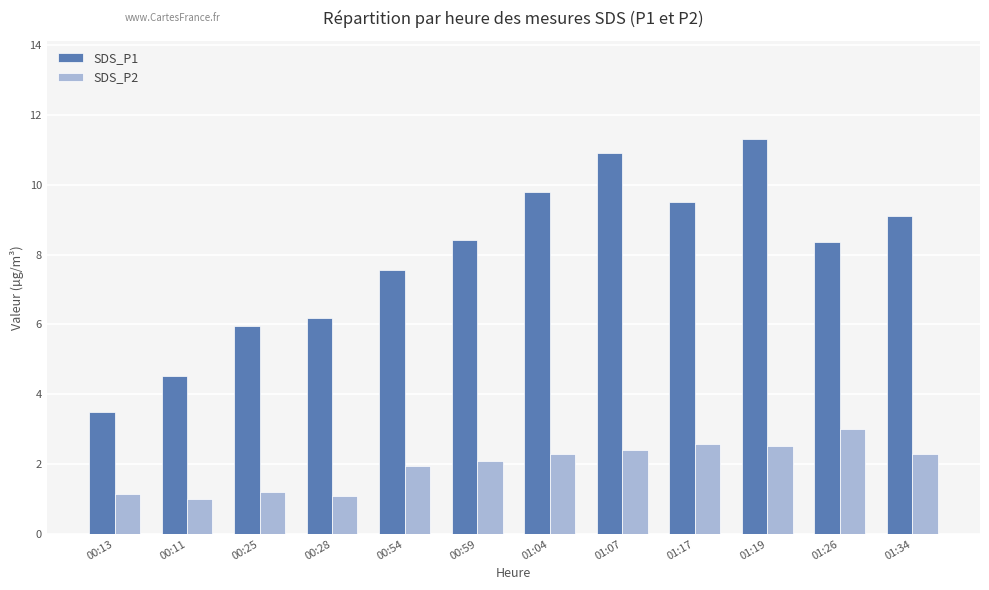

The SDS_P2 series shows 3.0 at 01:26. True or false?

True